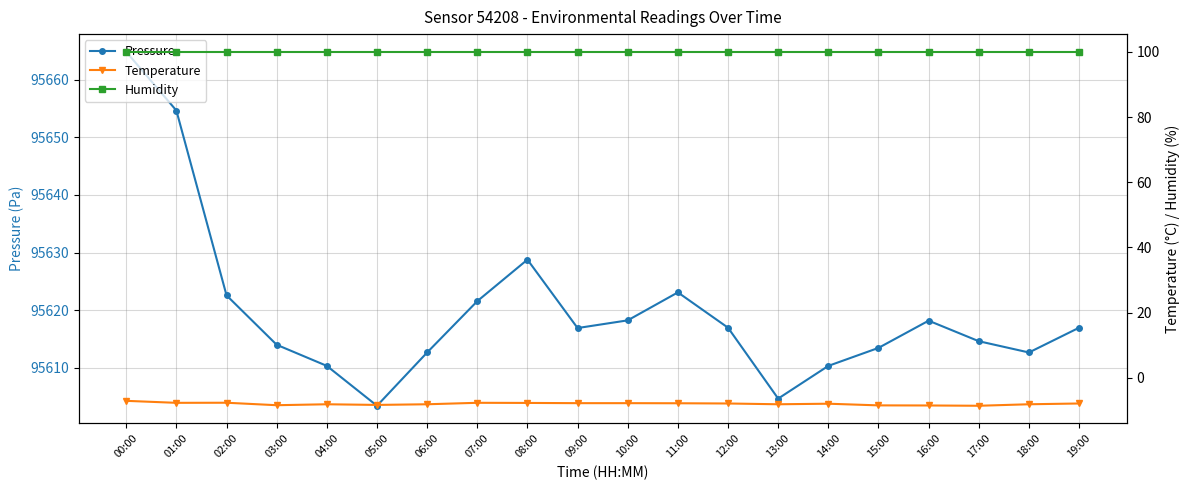

Between 11:00 and 12:00, which series saw the biggest shift?

Pressure